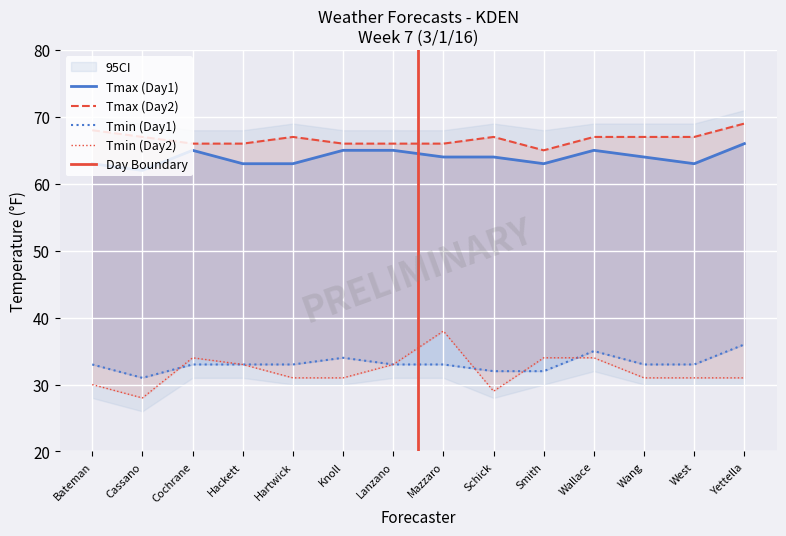

Where is the first local maximum for Tmax (Day1)?

Cochrane